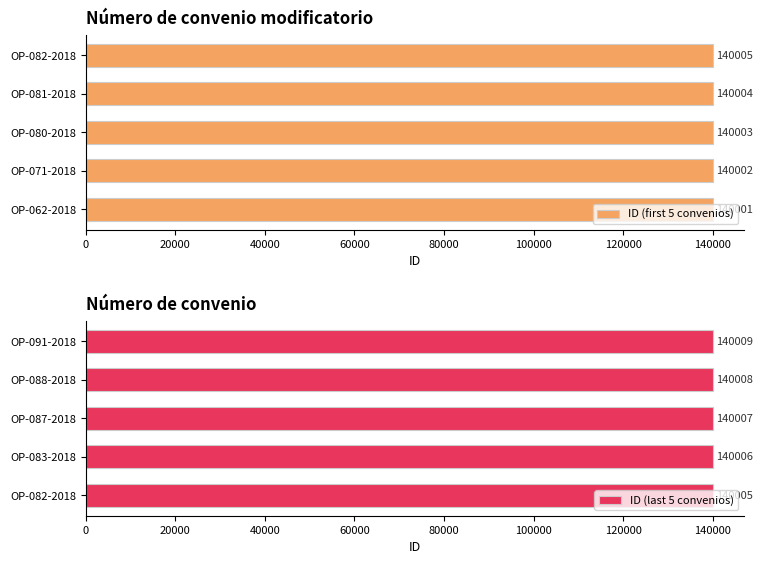

What is the difference between the maximum and minimum values in the ID (first 5 convenios) series?

4